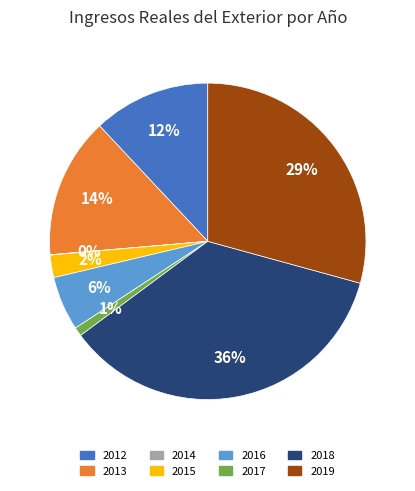

To the nearest percent, what percentage of the pie is 2019?

29%